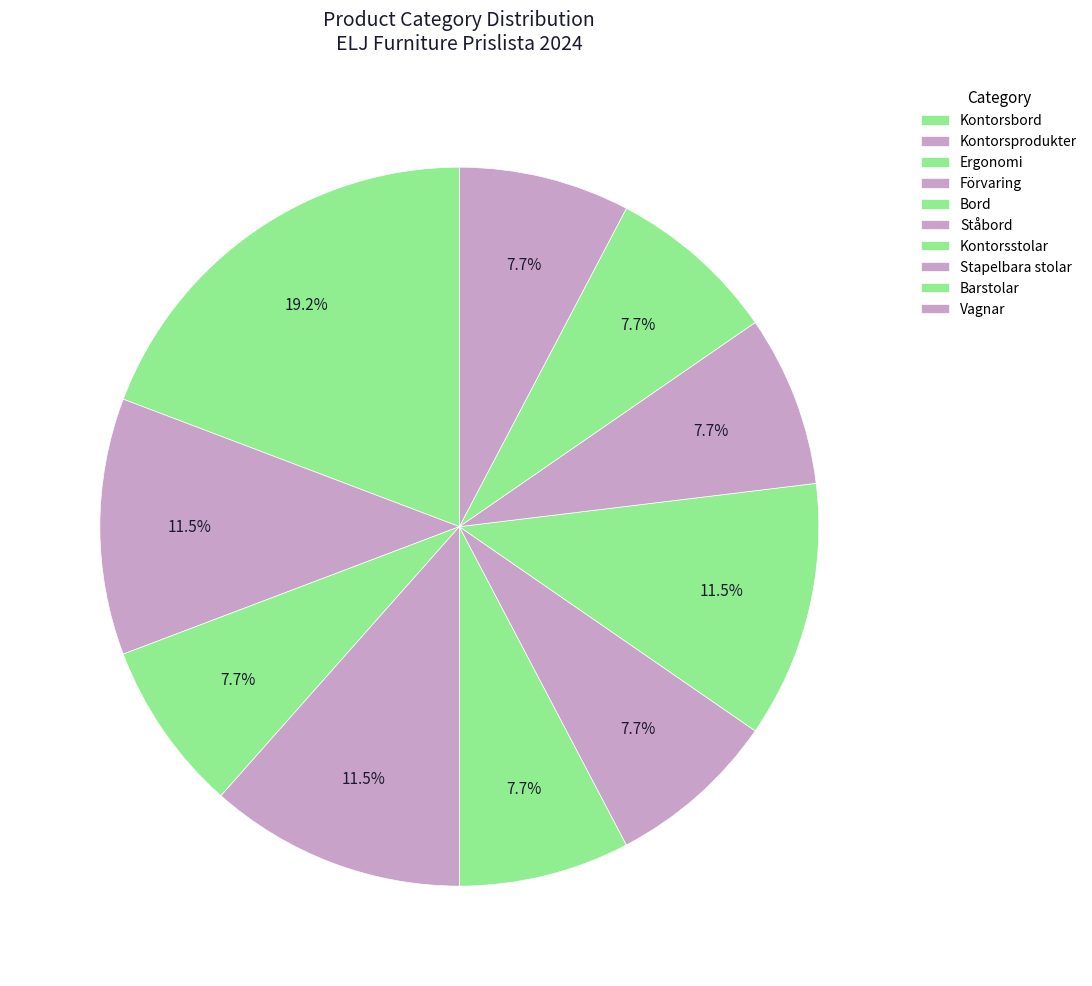

How much of the chart is everything except Kontorsstolar?

88.5%